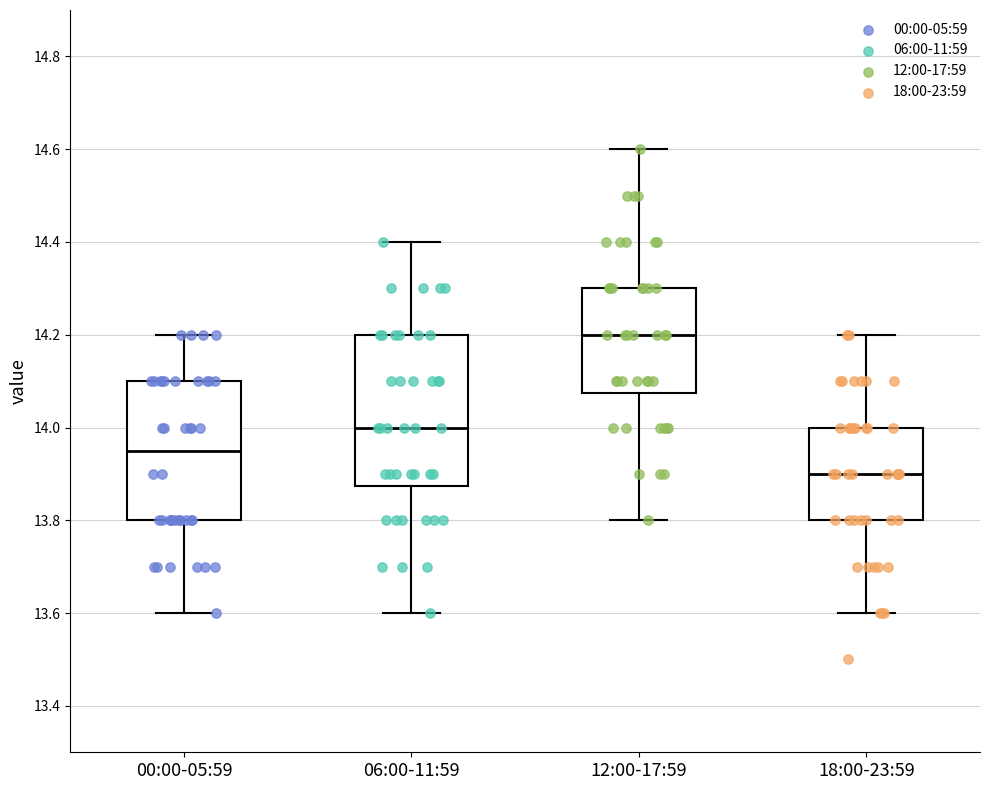

Which box's median line is the highest?

12:00-17:59